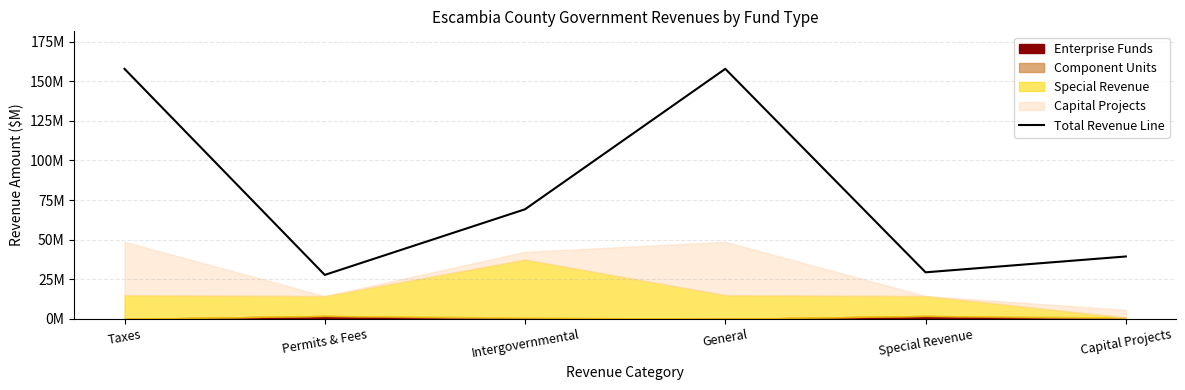

At which category does the chart reach its peak across all series?

Taxes